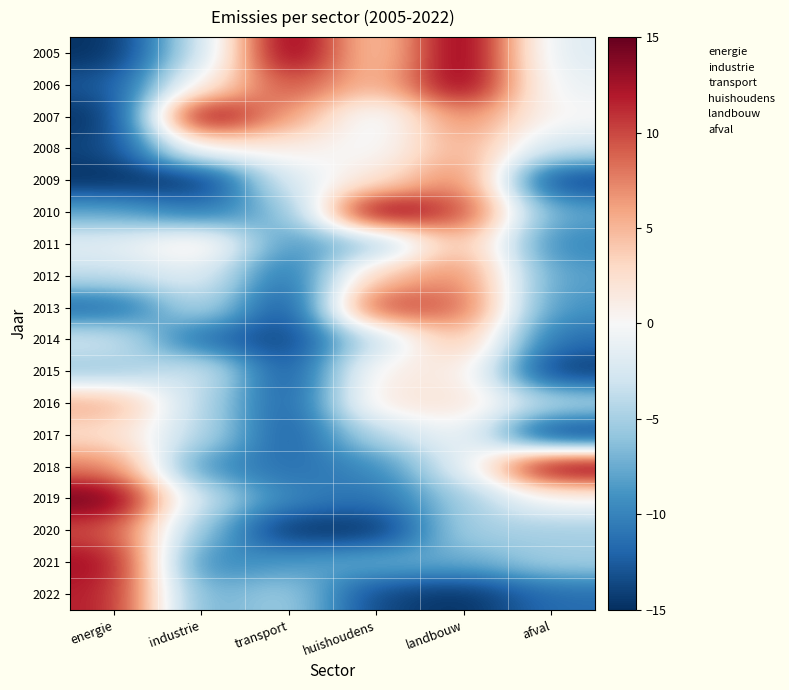

Which has a higher value, huishoudens or afval?

huishoudens